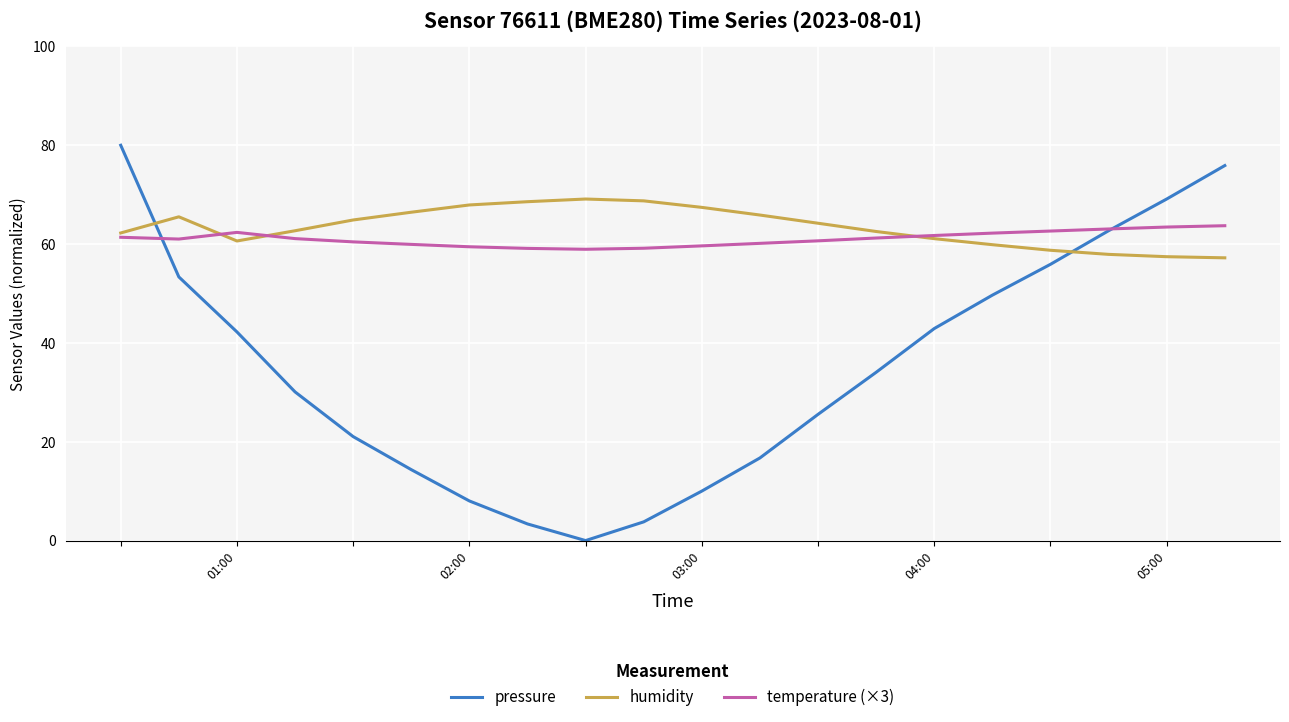

After their last crossing, which series has the higher values: pressure or humidity?

pressure